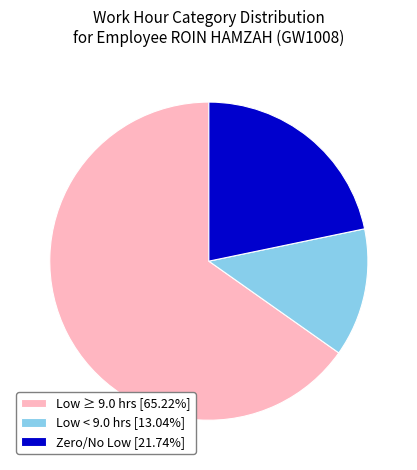

Count the number of slices in the pie.

3